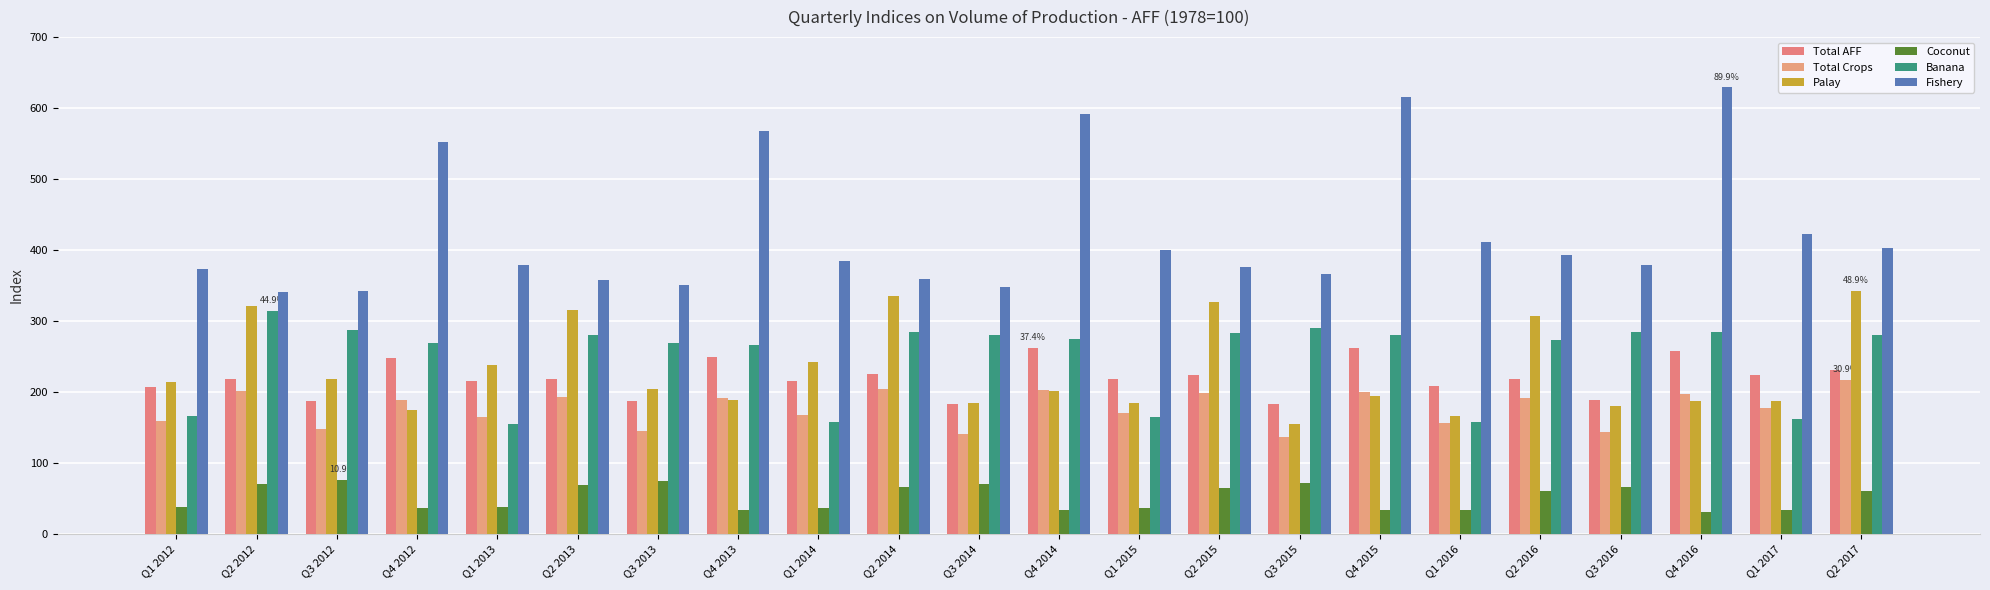

Is it true that Palay equals 188.4 at Q4 2013?

True